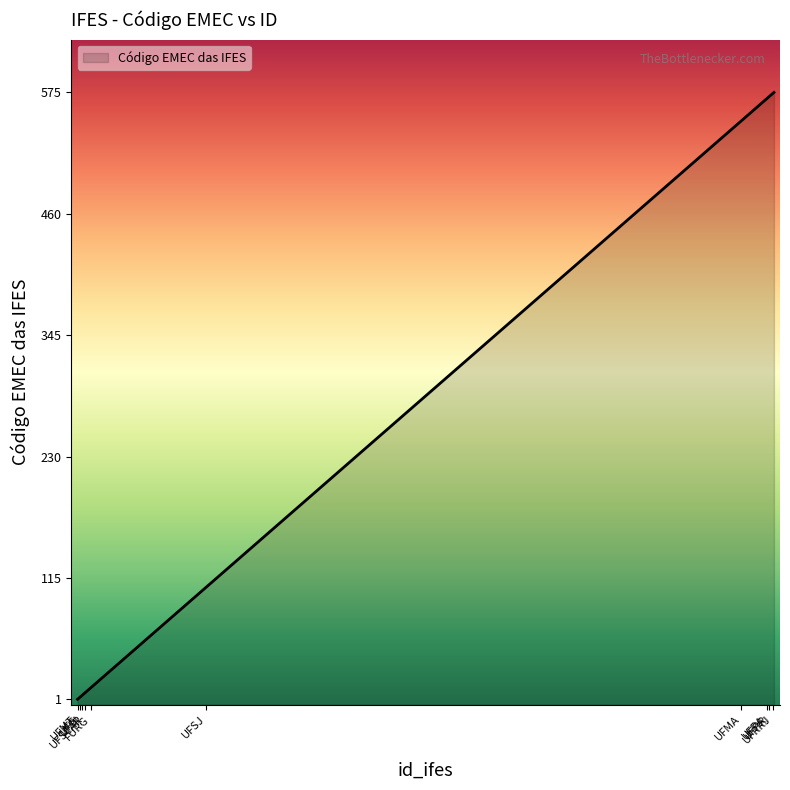

Which label corresponds to the smallest value in the chart?

UFMT